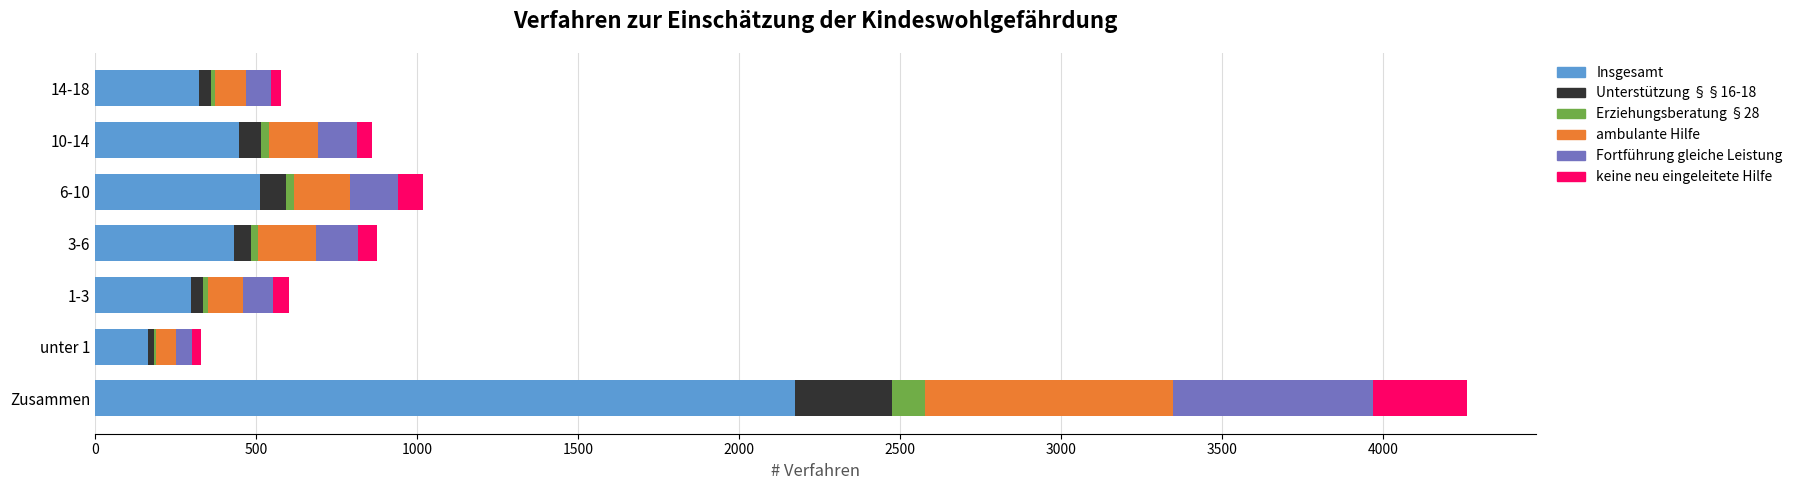

How many series are shown in this chart?

6